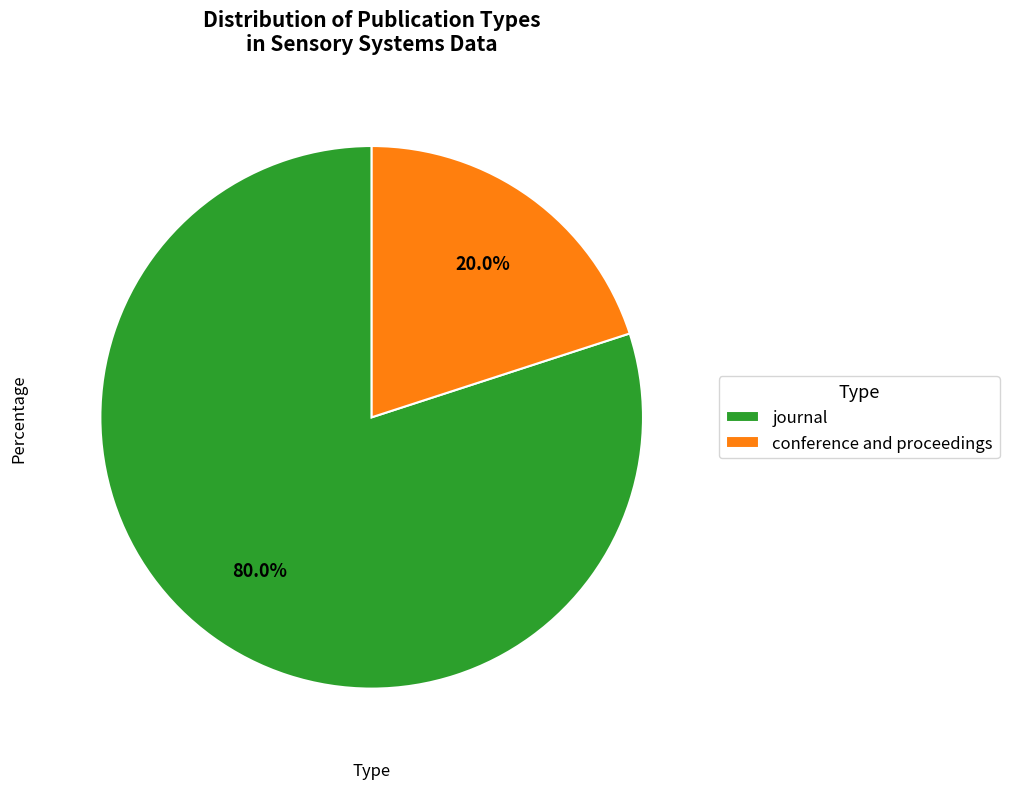

Rank the categories by value from lowest to highest.

conference and proceedings, journal